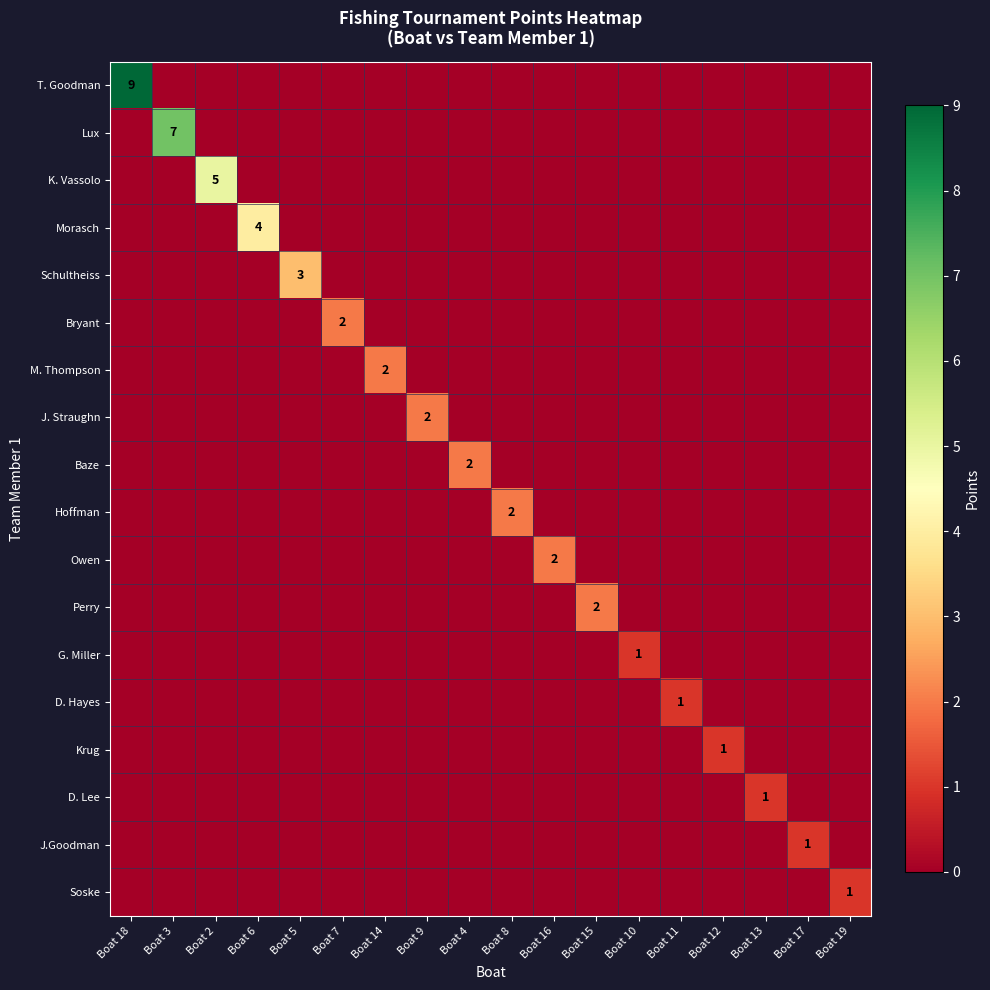

How many values in the Bryant series exceed 0?

1